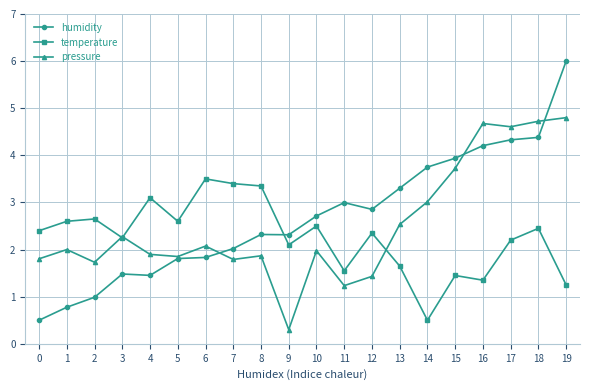

Which series ends up on top after the final intersection of temperature and pressure?

pressure